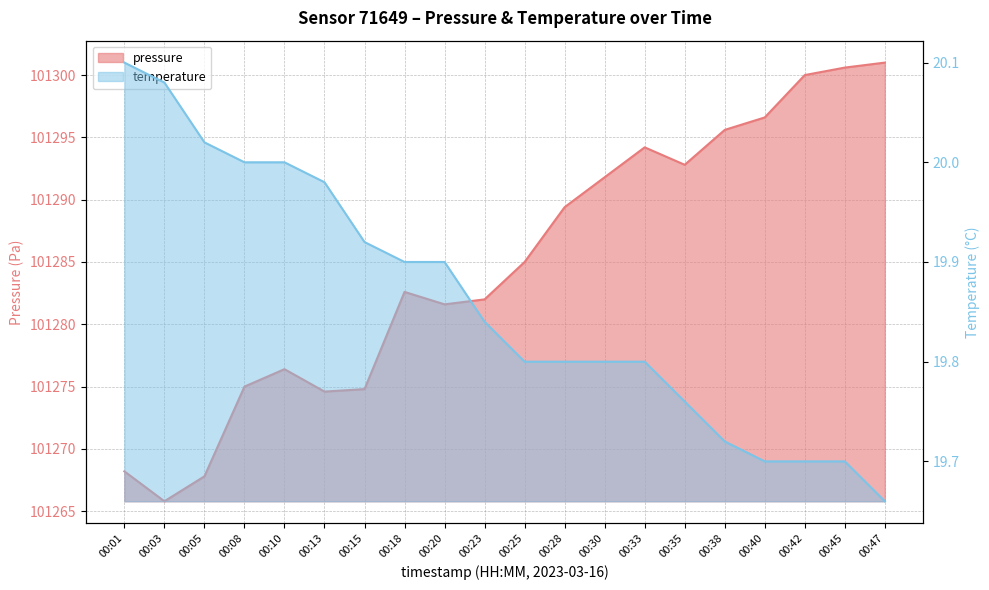

In pressure, how many points are higher than both neighbors (excluding endpoints)?

3